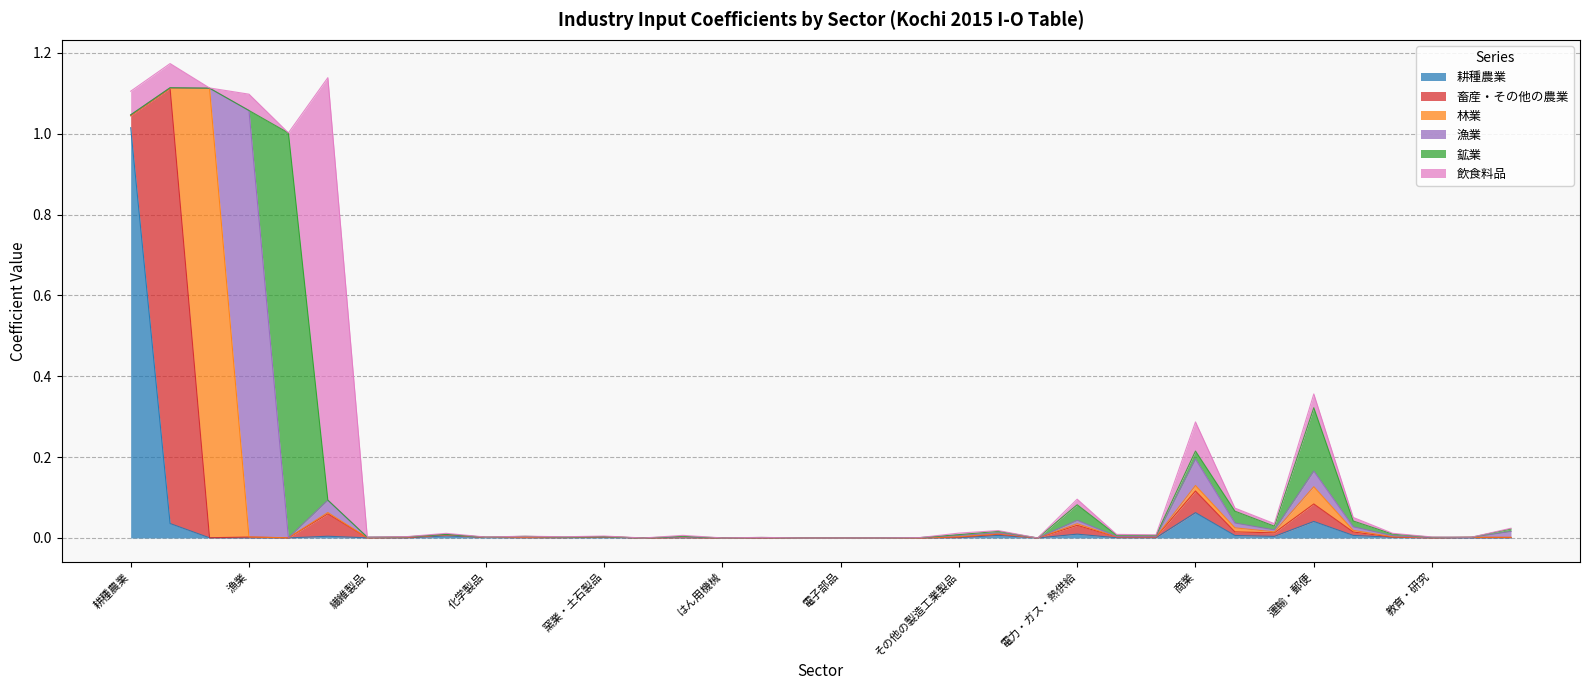

At which category is the sum across all series the highest?

畜産・その他の農業